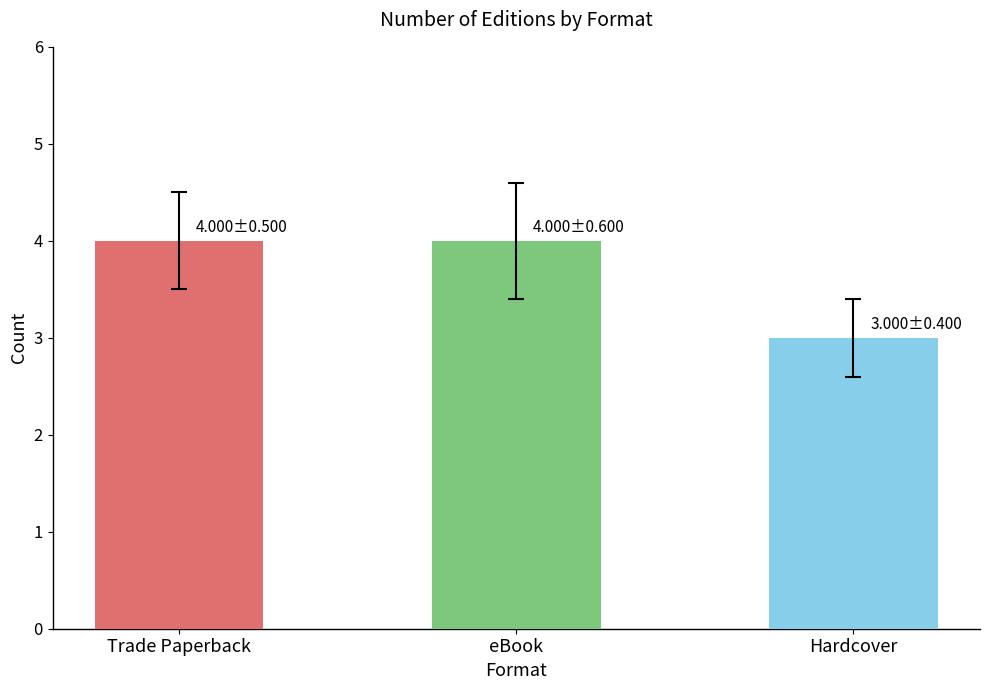

At which label is the value closest to 3?

Hardcover